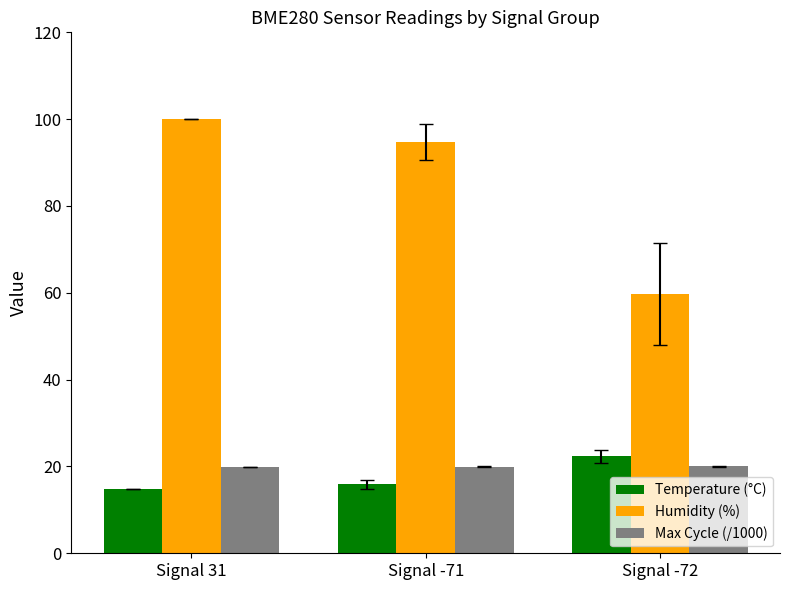

What is the difference between the maximum and second lowest values in the Humidity (%) series?

5.2